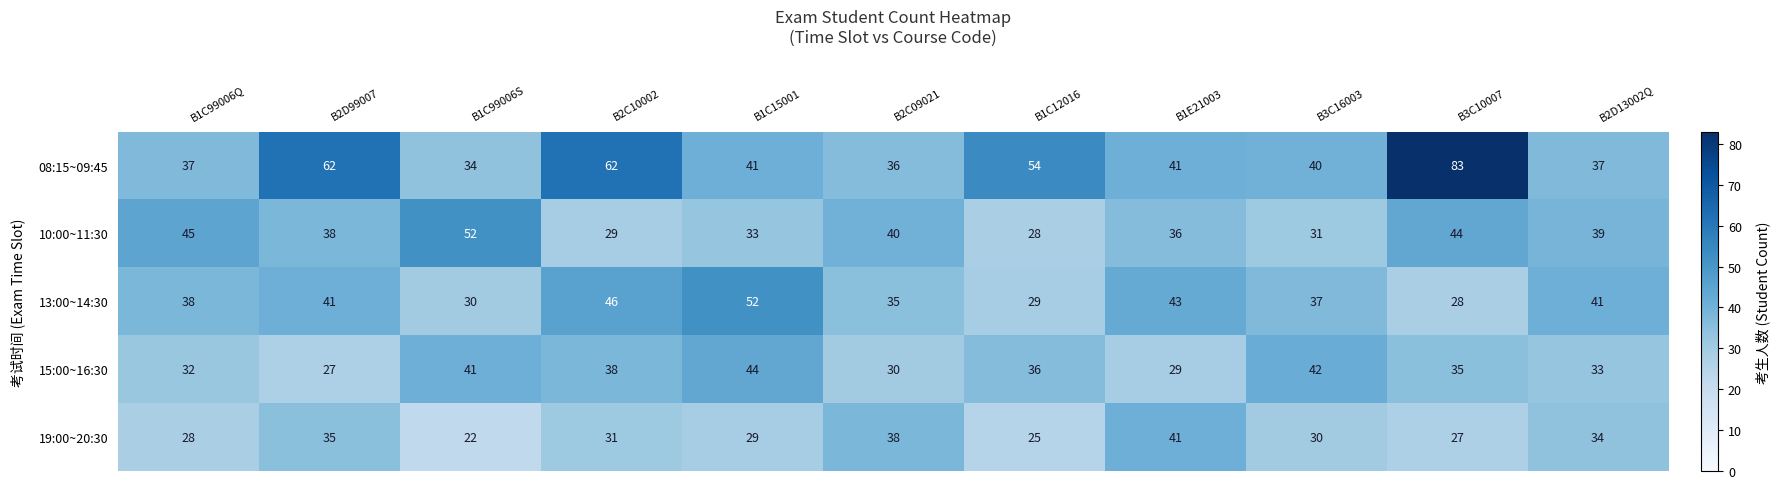

Between B1E21003 and B3C16003, which series saw the biggest shift?

15:00~16:30